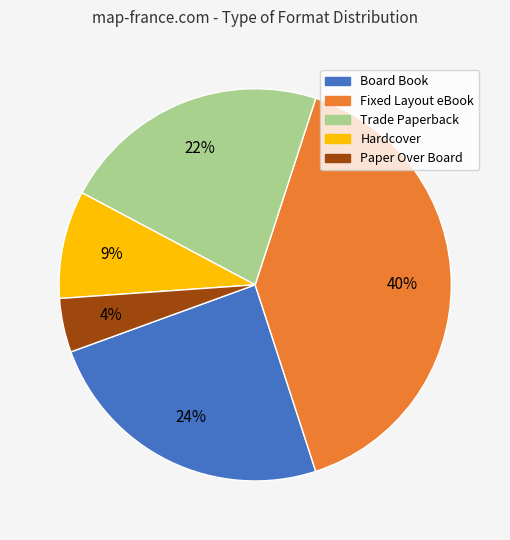

Which category has the biggest portion of the pie?

Fixed Layout eBook